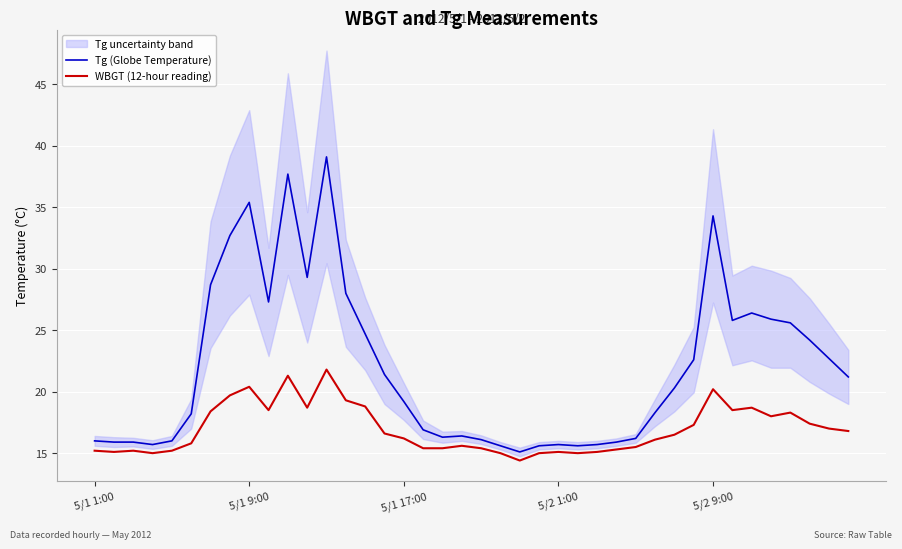

True or false: WBGT (12-hour reading) and Tg (Globe Temperature) cross at least once.

False